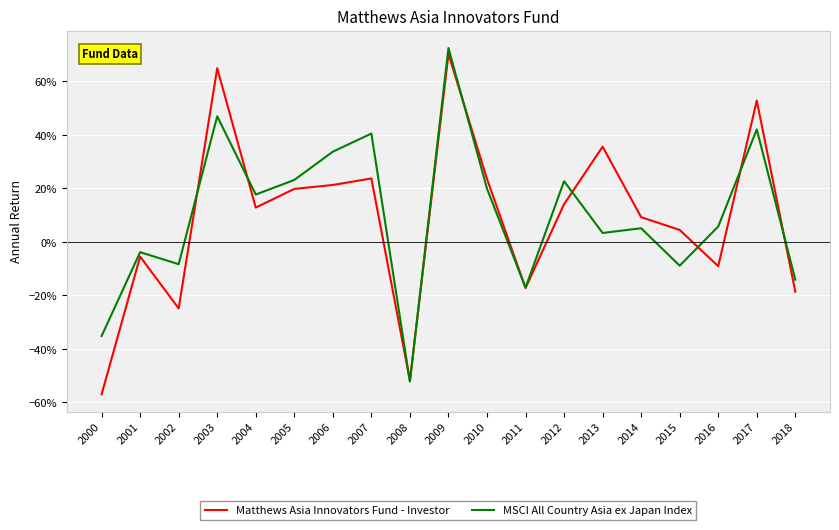

After their last crossing, which series has the higher values: MSCI All Country Asia ex Japan Index or Matthews Asia Innovators Fund - Investor?

MSCI All Country Asia ex Japan Index